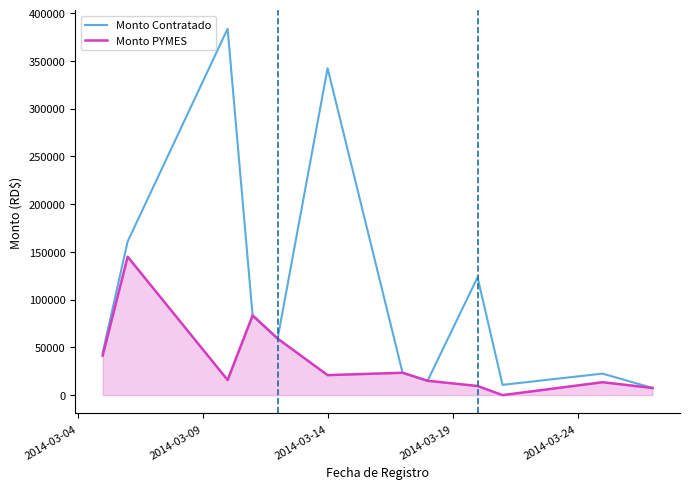

Which series has the largest range (max minus min)?

Monto Contratado